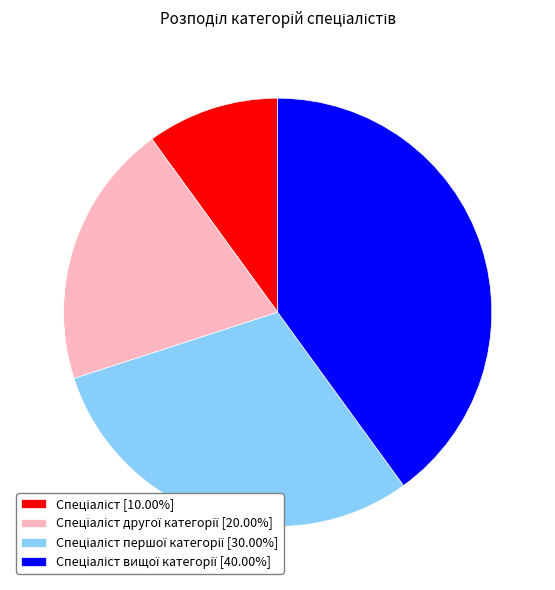

Is there any slice that represents more than half of the pie?

No